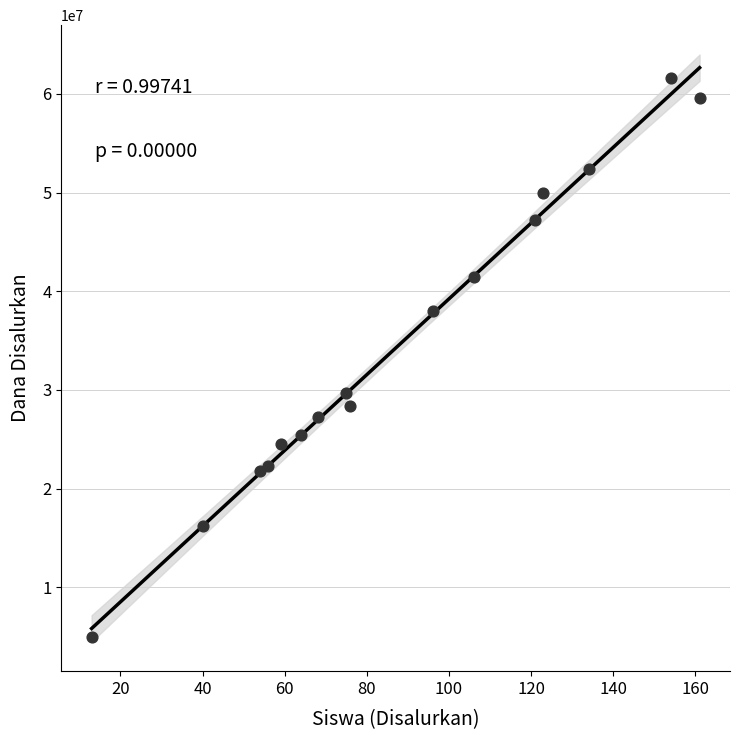

What is the range of X values (max minus min)?

148